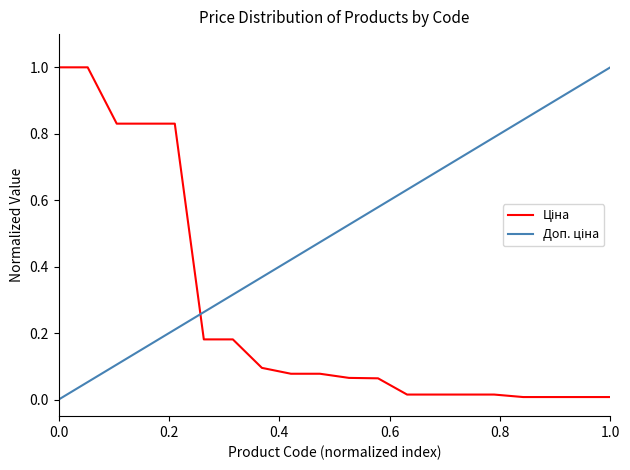

What is the difference between the highest and lowest values at 0.0?

1.0